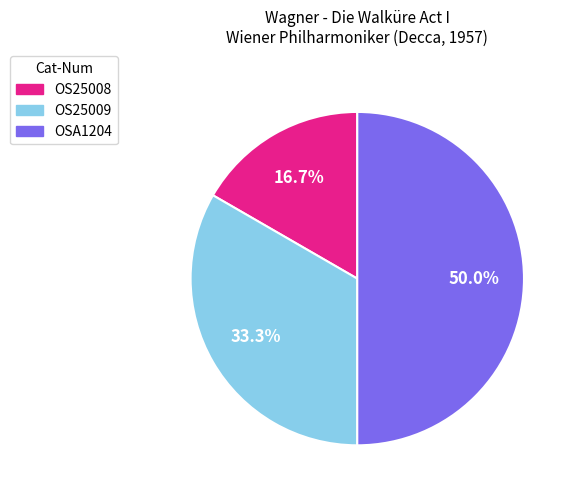

To the nearest percent, what portion does OSA1204 represent?

50%